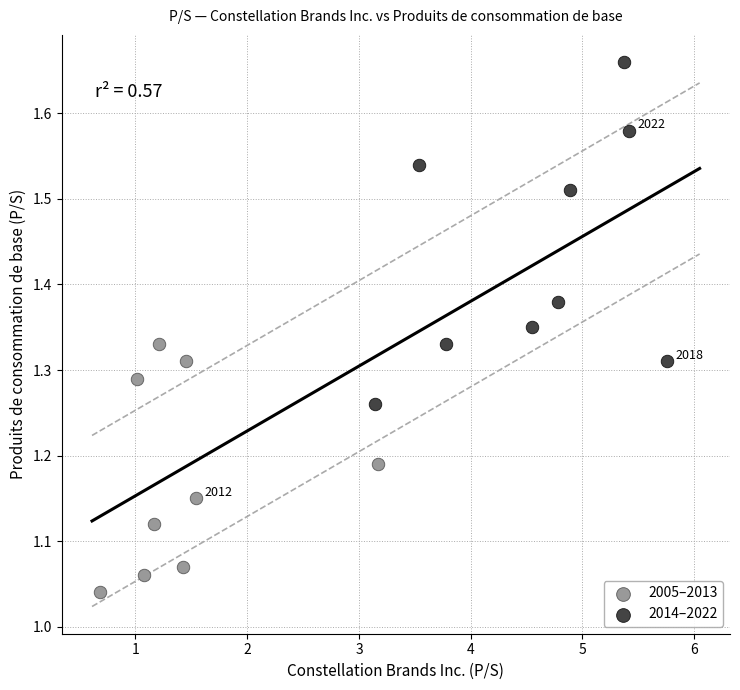

Which series contains the highest Y value?

2014–2022